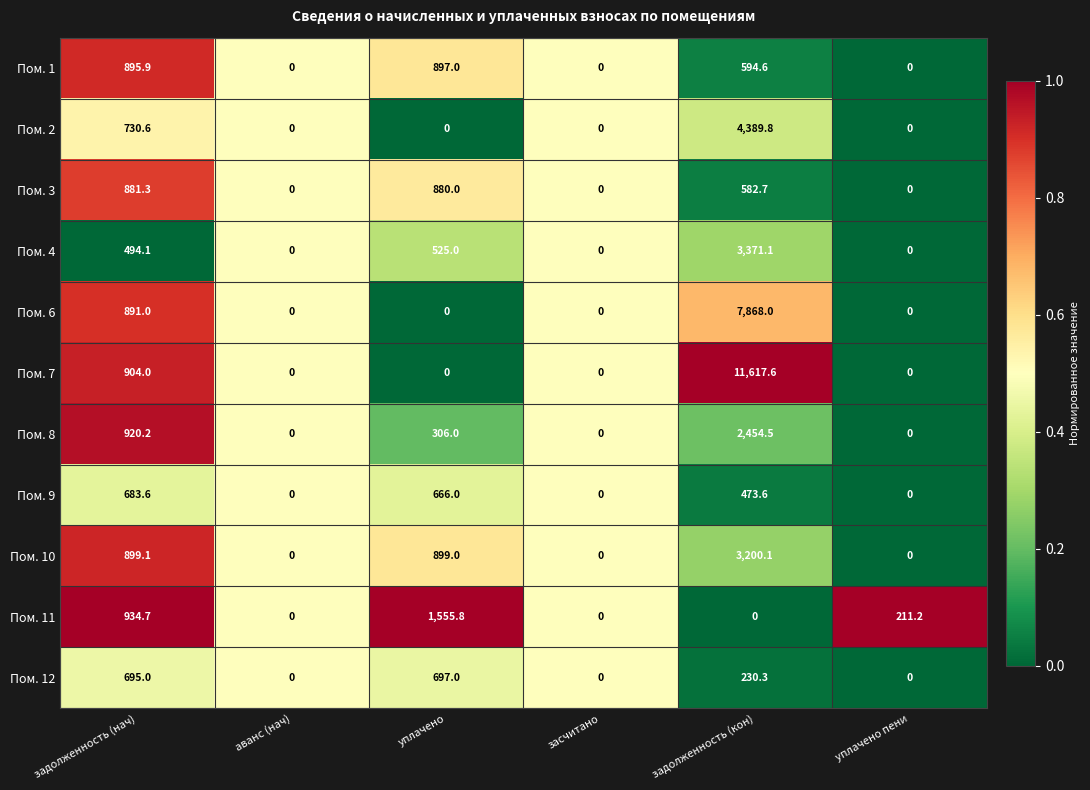

Which label corresponds to the largest value in the chart?

задолженность (кон)